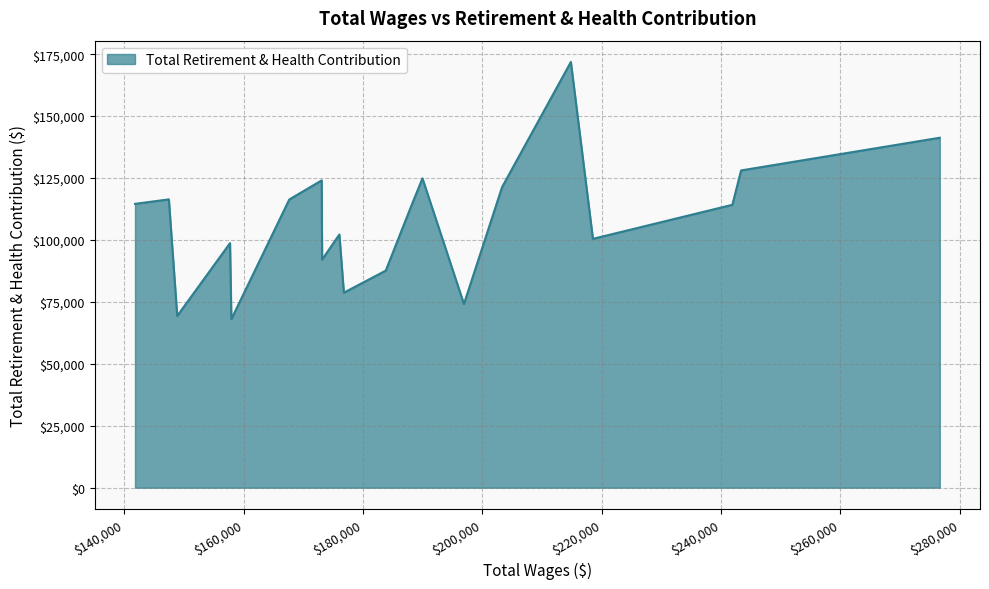

What is the difference between the maximum and minimum values?

103826